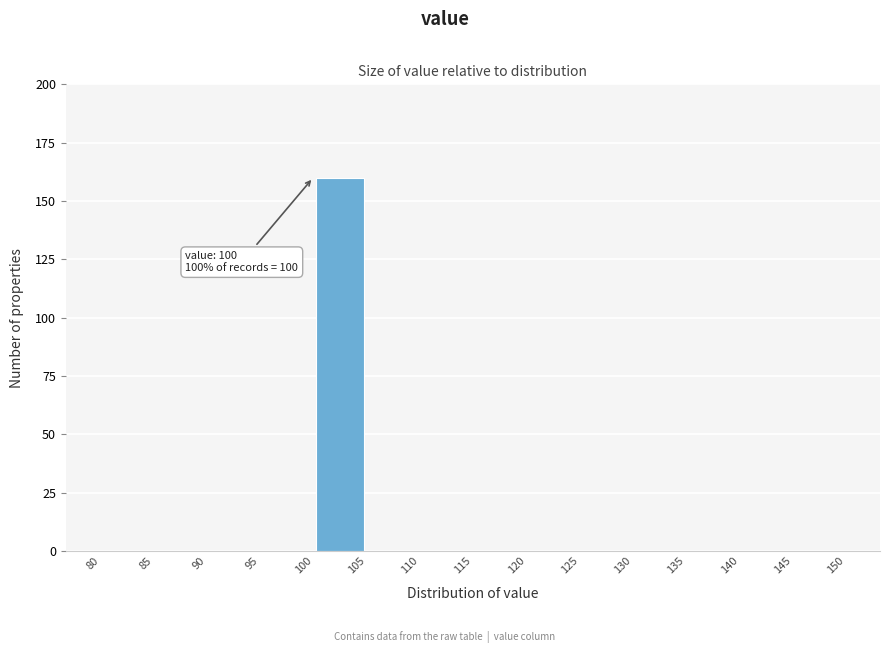

Which range on the x-axis has the tallest bar?

100 to 105